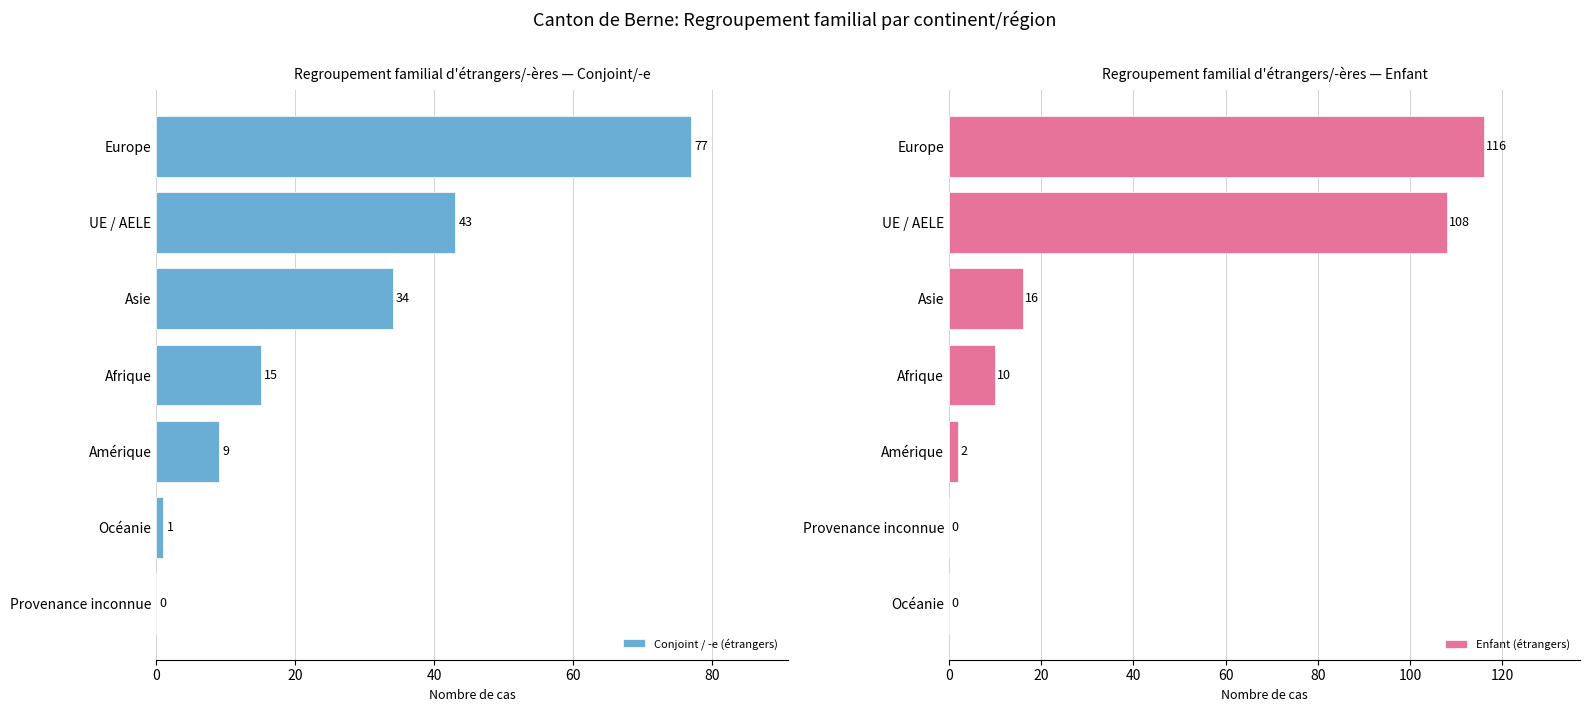

How many distinct data groups are displayed?

2